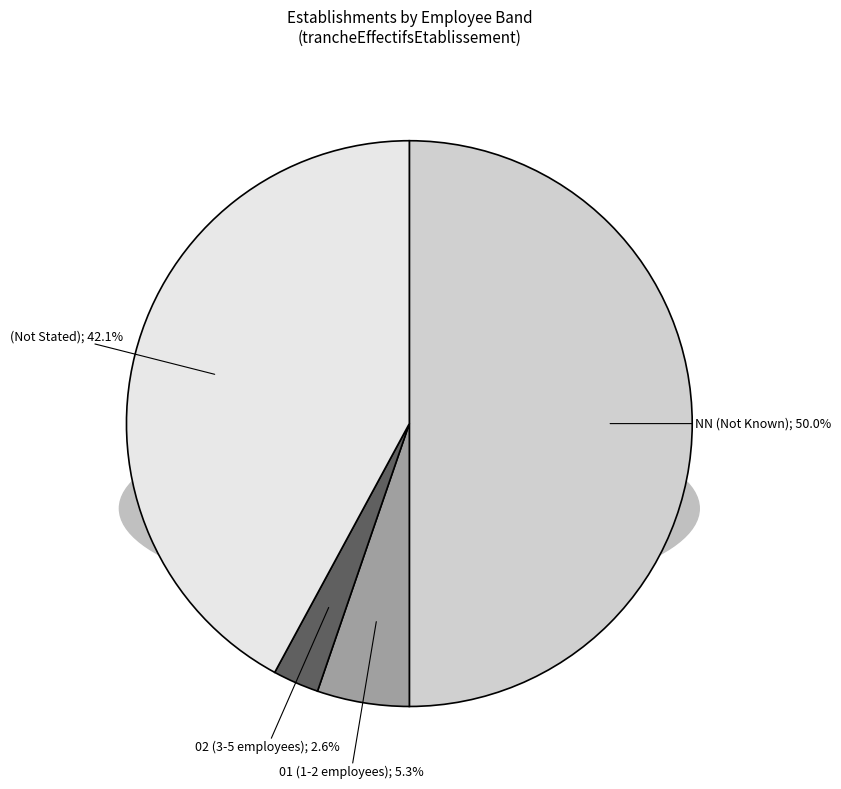

Is there a majority slice in this chart?

Yes